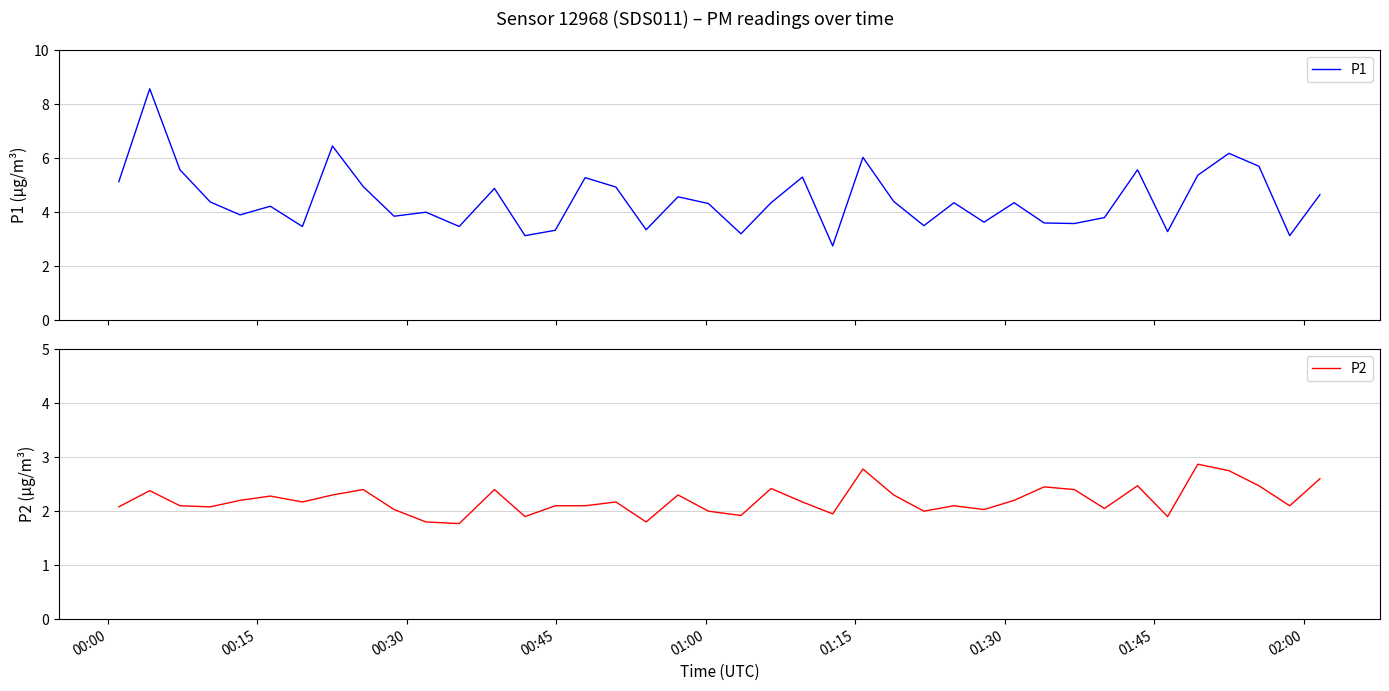

What are all the series names shown in the legend?

P1, P2